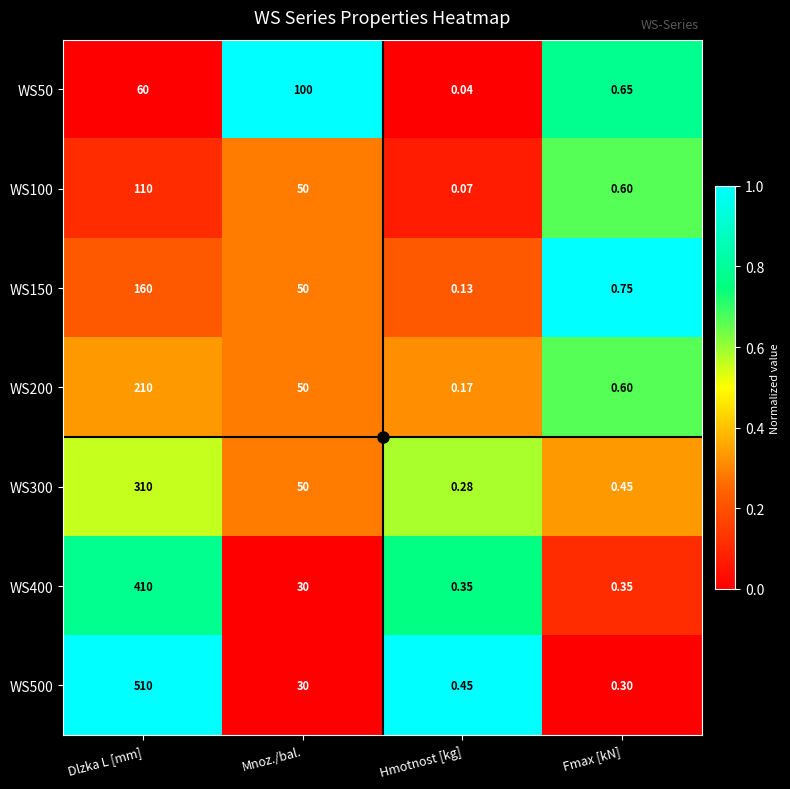

What is the total value across all series at Hmotnost [kg]?

1.5